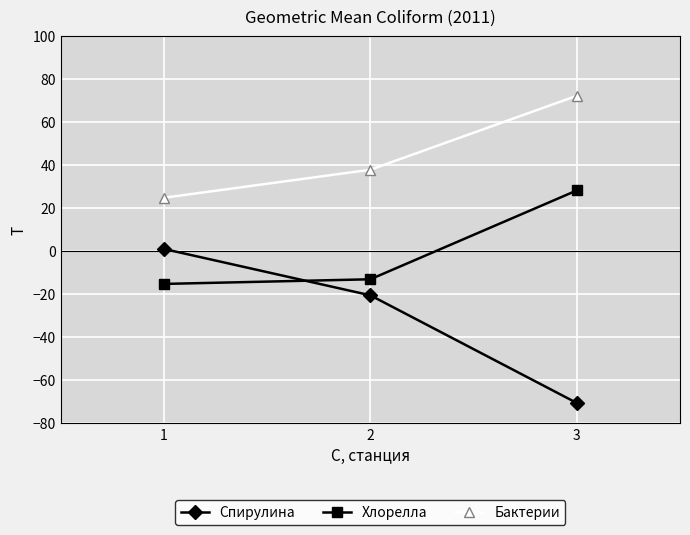

What is the total value across all series at 2?

4.3